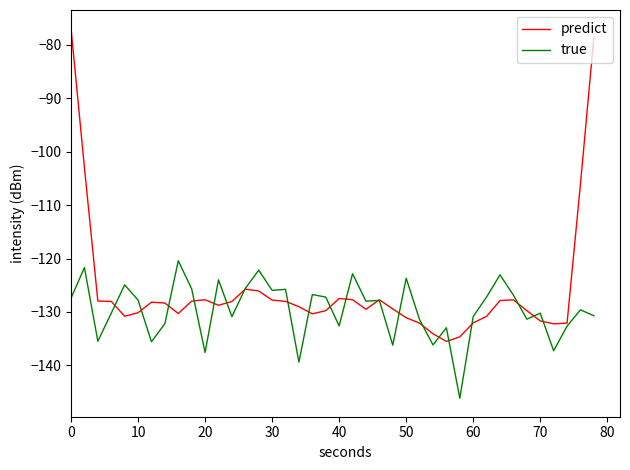

List the series in order of their overall mean, highest first.

predict, true